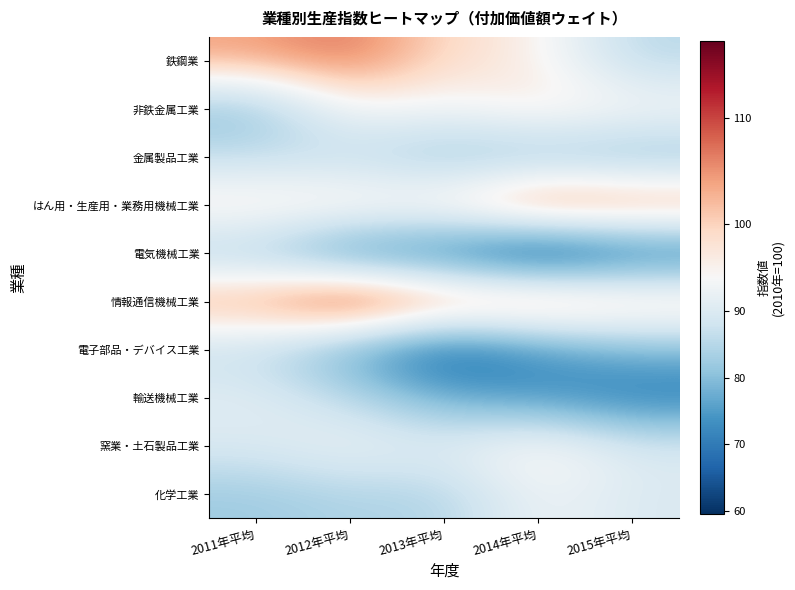

What is the difference between the highest and lowest values at 2013年平均?

42.1